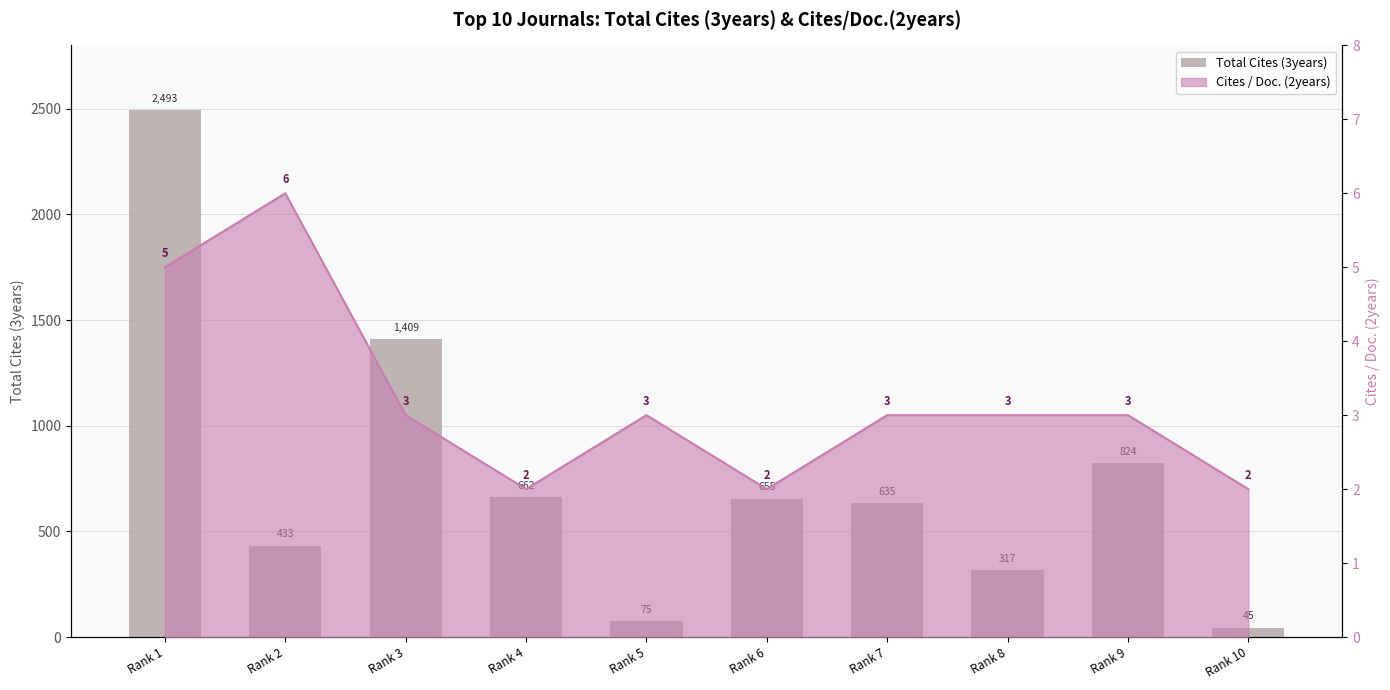

Reading left to right, what are all the values shown in this chart?

Rank 1=2493	Rank 2=433	Rank 3=1409	Rank 4=662	Rank 5=75	Rank 6=655	Rank 7=635	Rank 8=317	Rank 9=824	Rank 10=45